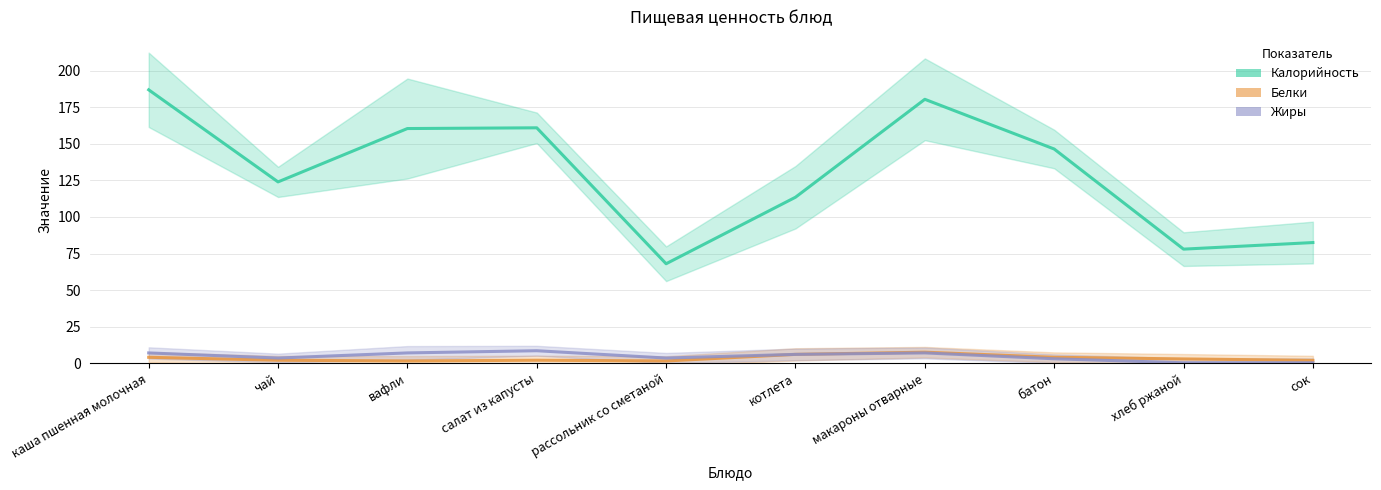

Where is the first local minimum for Калорийность?

чай